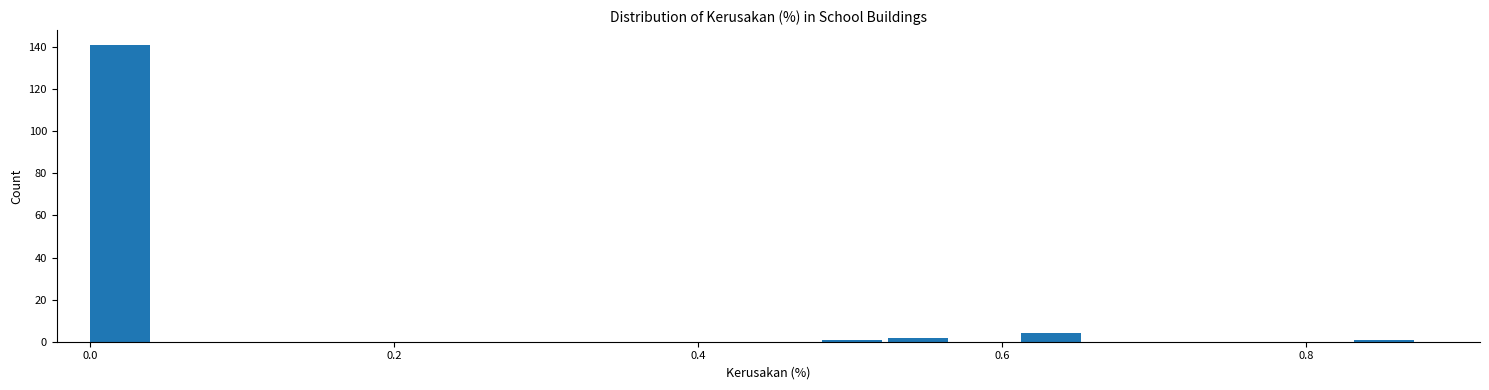

Read against the x-axis, roughly where is the centre of the tallest bar?

0.02